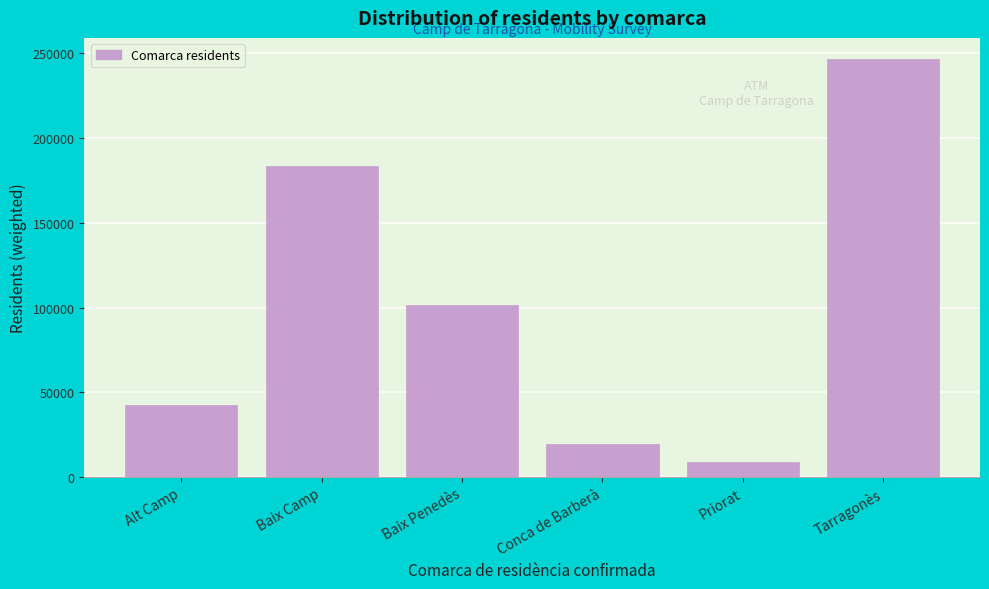

Reading left to right, list all the values displayed in this chart.

Alt Camp=42648.0	Baix Camp=183778.0	Baix Penedès=101334.0	Conca de Barberà=19375.0	Priorat=9011.0	Tarragonès=246847.0